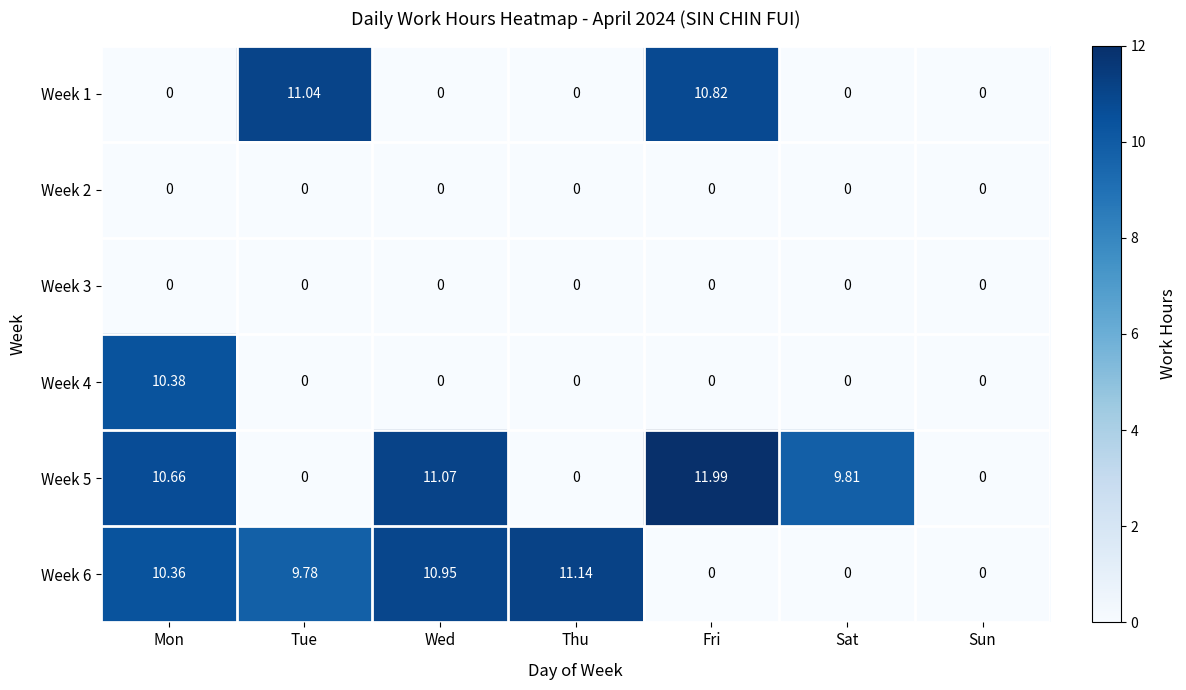

Where is Week 6 nearest to the value 5?

Tue